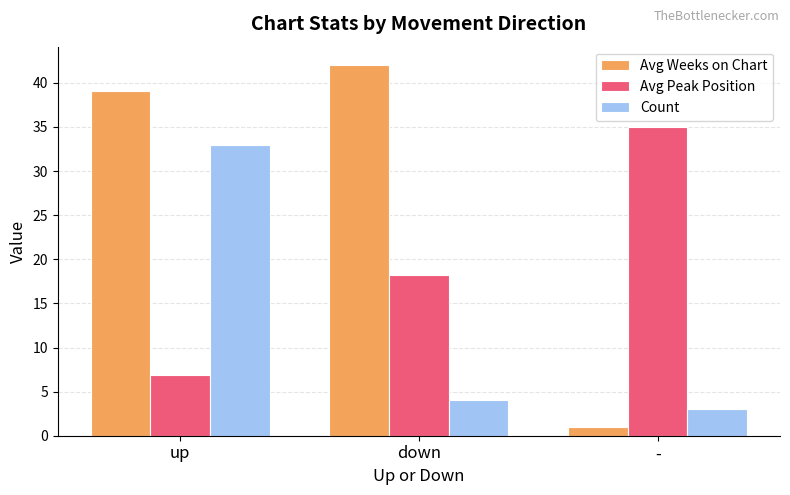

What is the average value of the Avg Peak Position series?

20.1